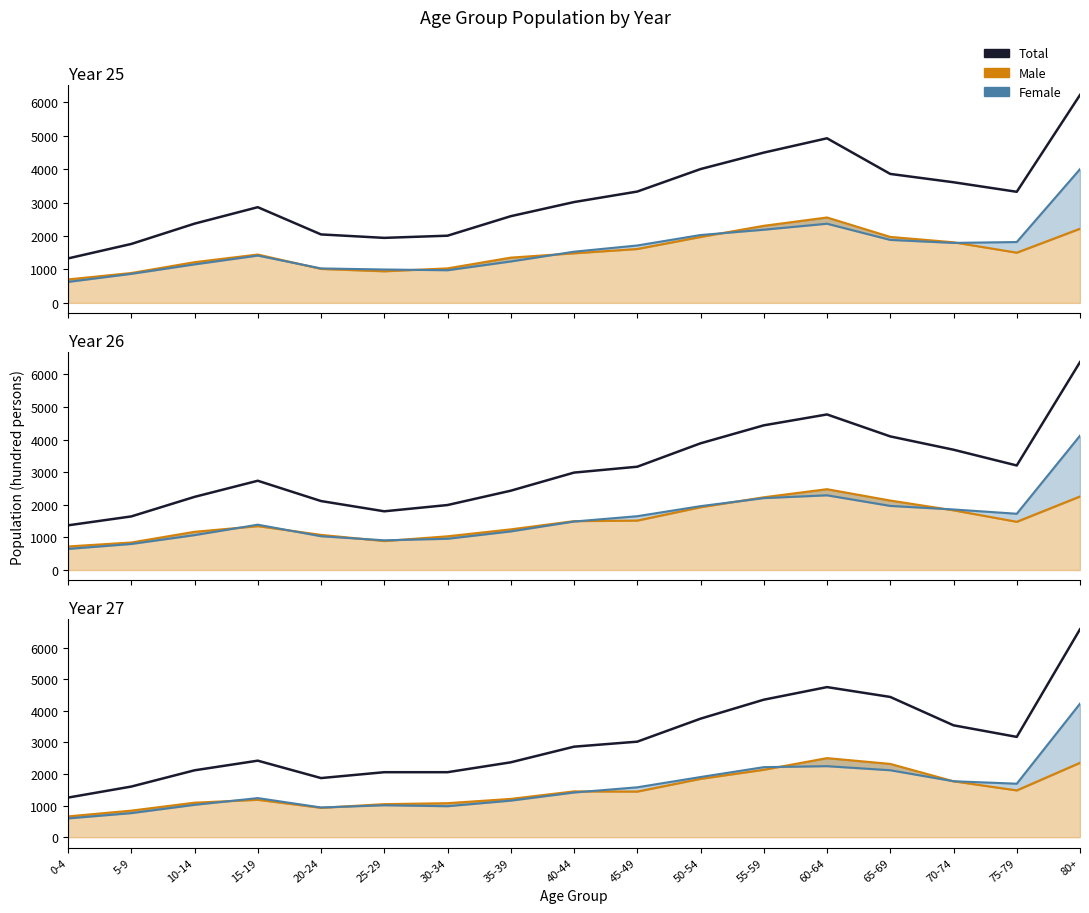

At which label is Female closest to 2412?

60-64